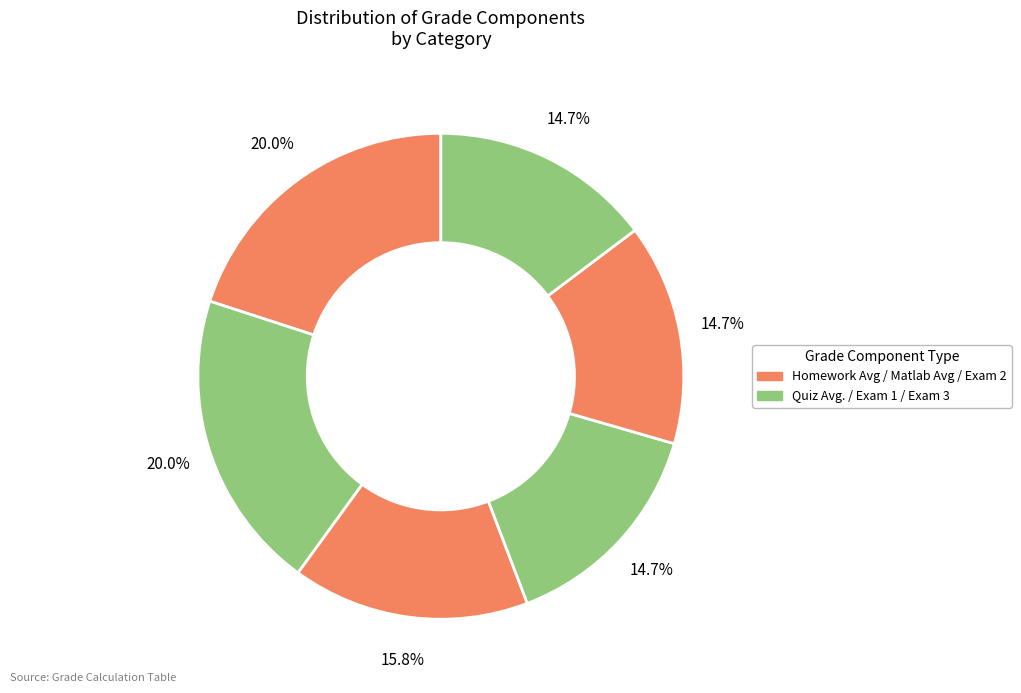

Is there any slice that represents more than half of the pie?

No